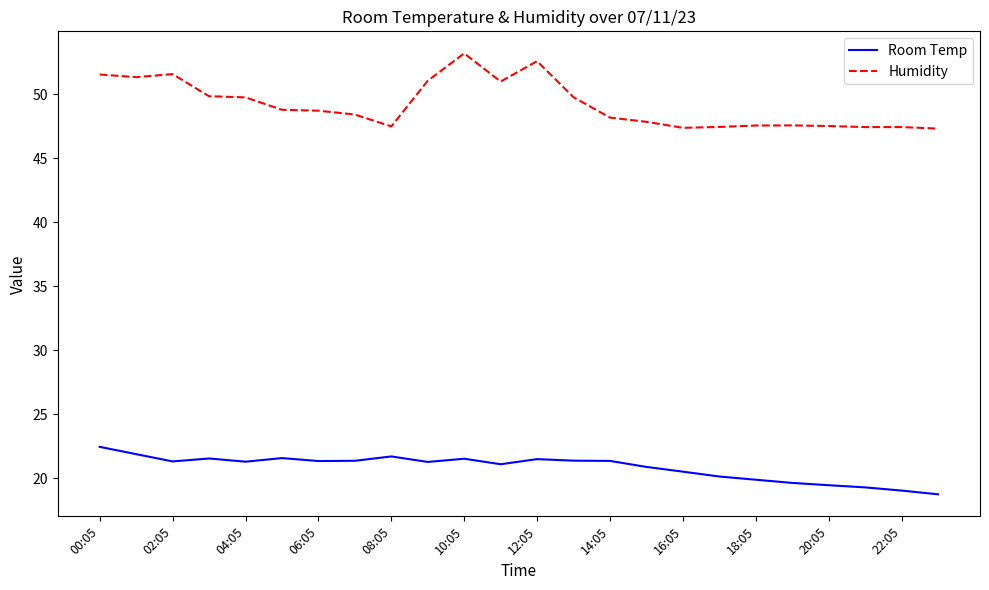

What is the lowest value of the Room Temp series?

18.7